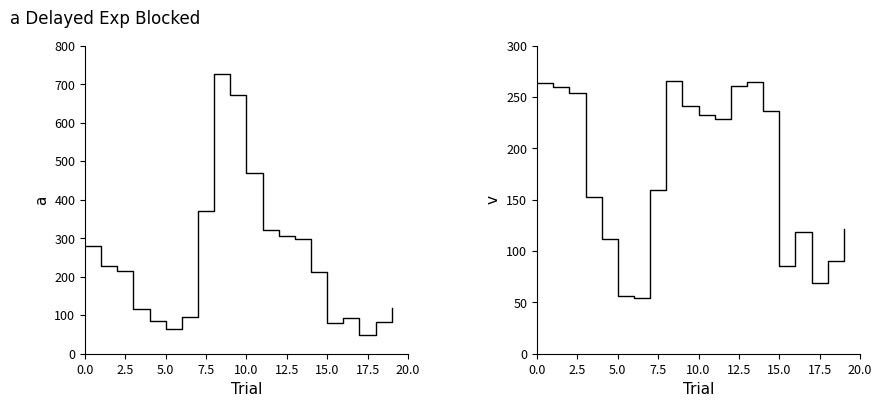

What are all the series names shown in the legend?

This Area, Oklahoma